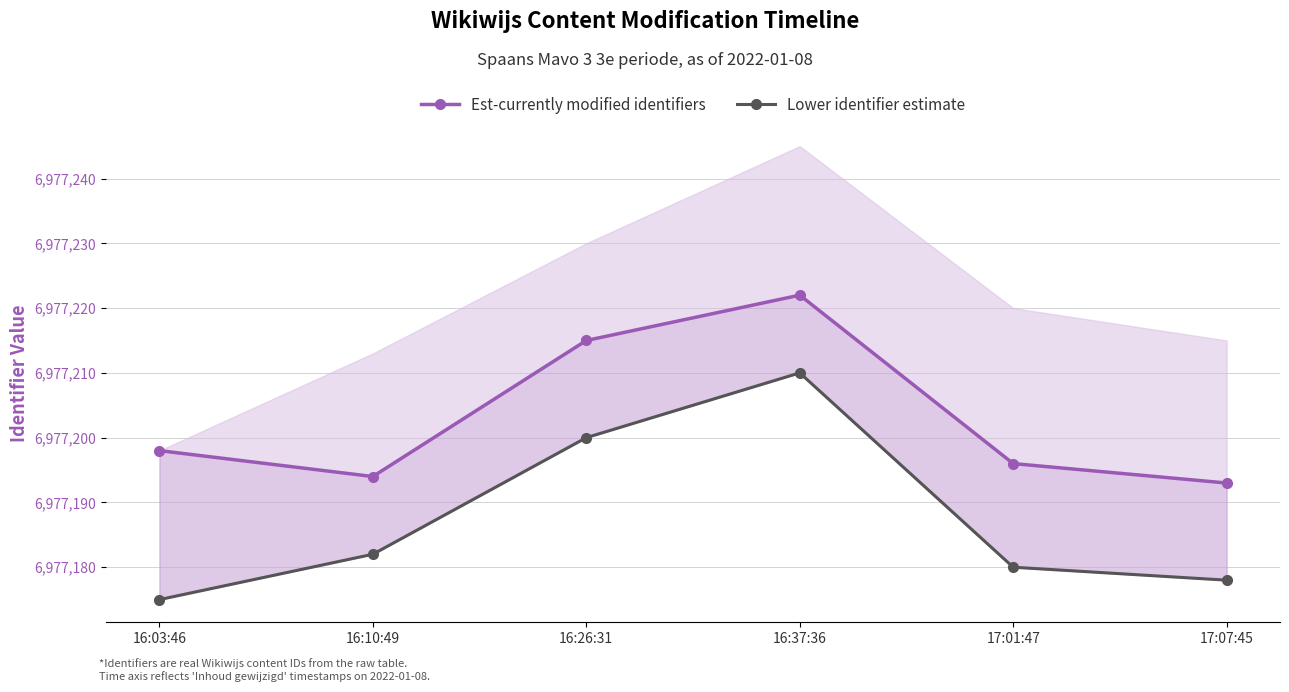

True or false: Lower identifier estimate has a value of 6977180 at 17:01:47.

True